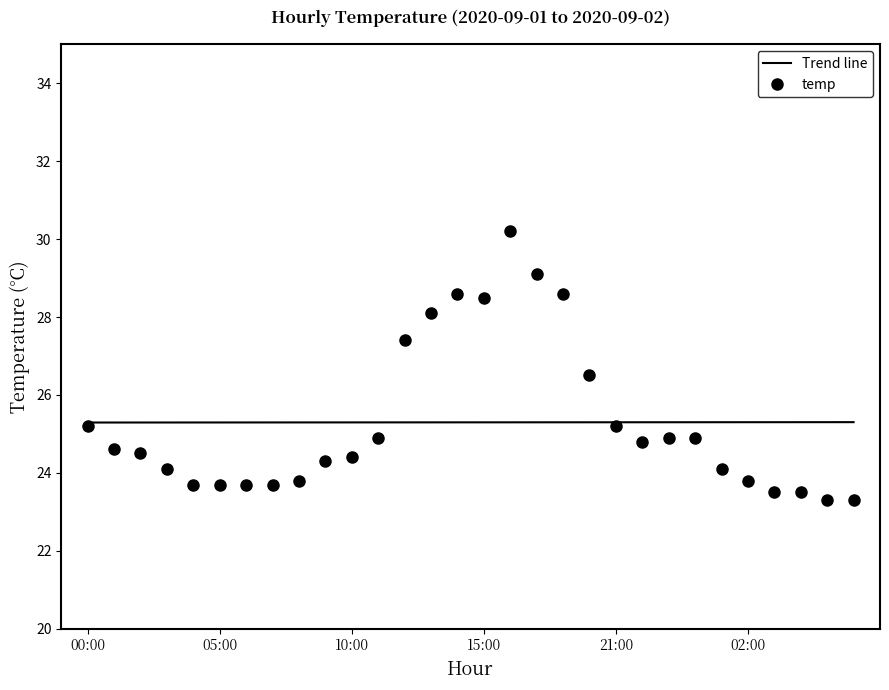

What are all the series names shown in the legend?

Trend line, temp